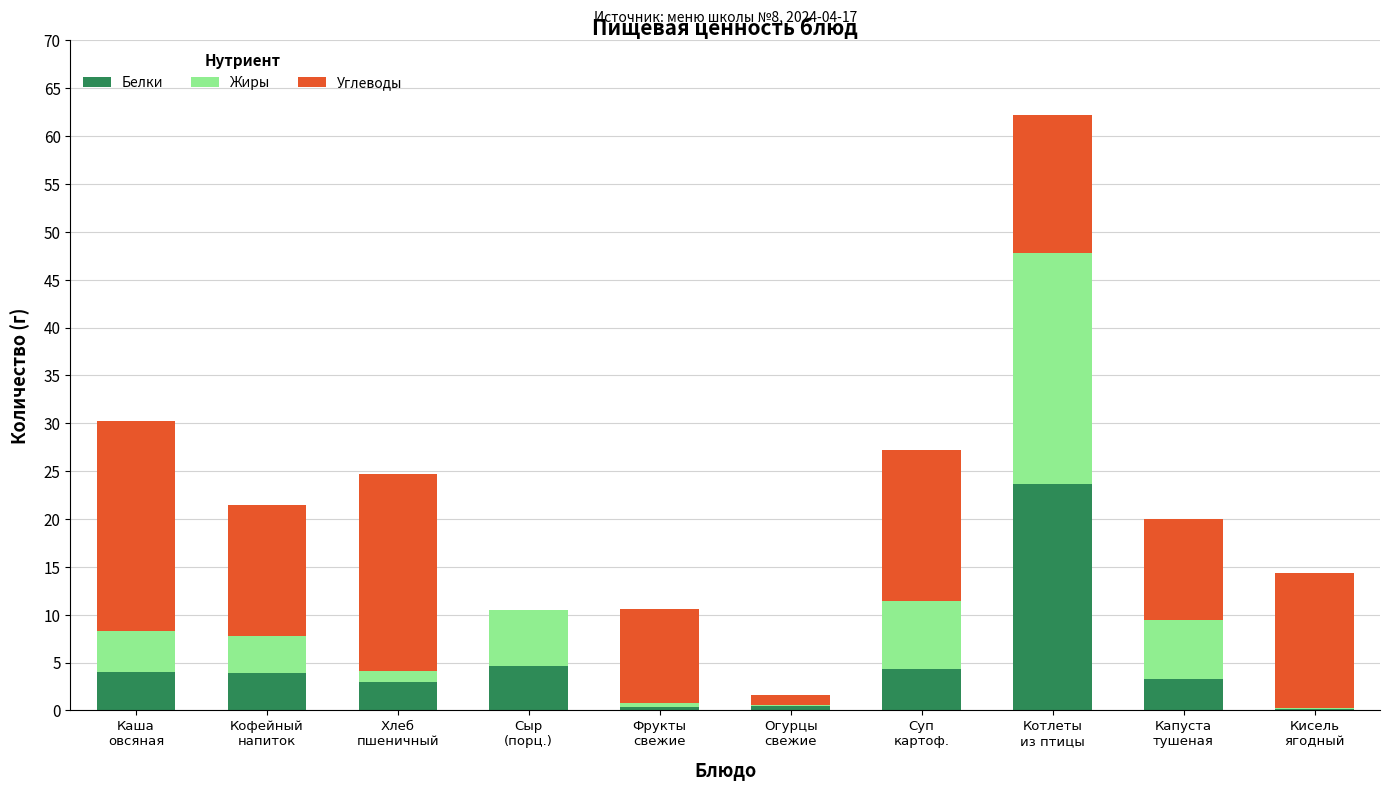

What is the highest value of the Белки series?

23.7